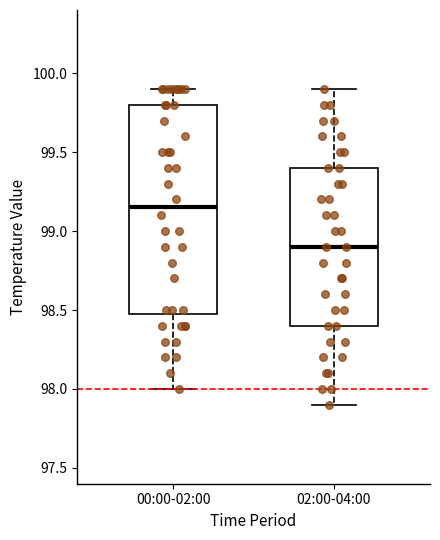

Which box is the tallest, from its lower edge to its upper edge?

00:00-02:00